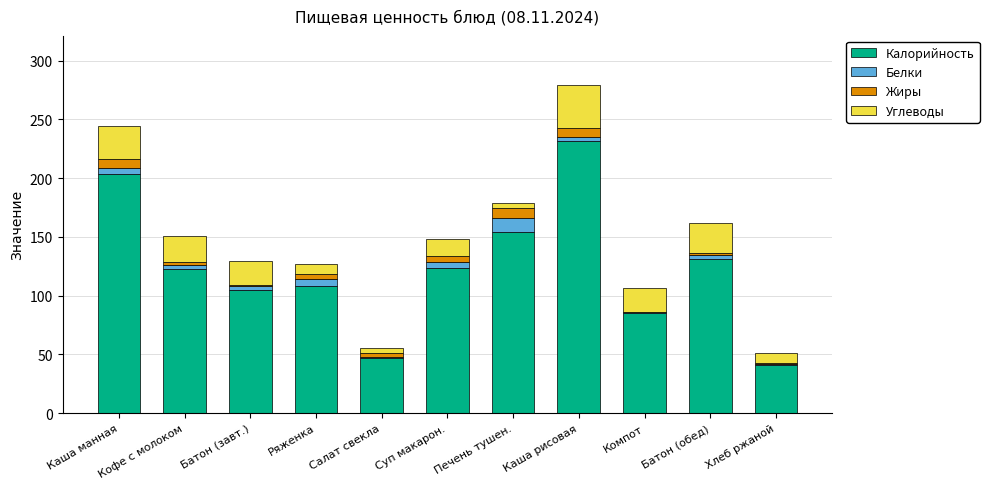

Count the number of categories in the chart.

11